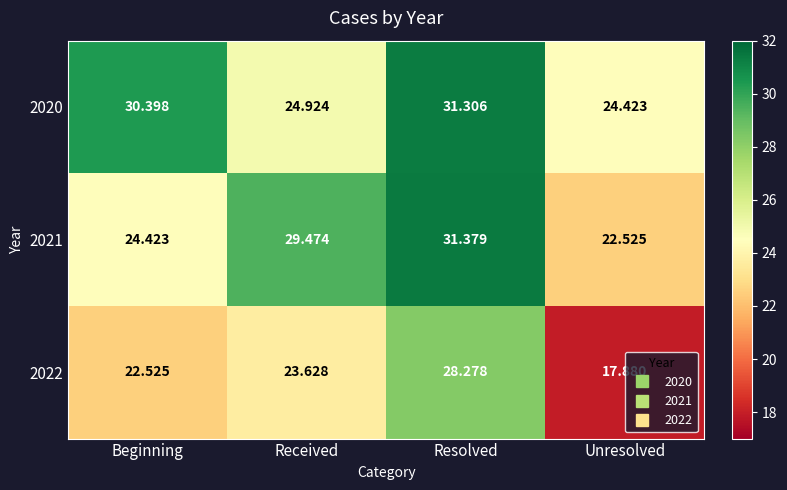

At how many categories does at least one series exceed 22?

4